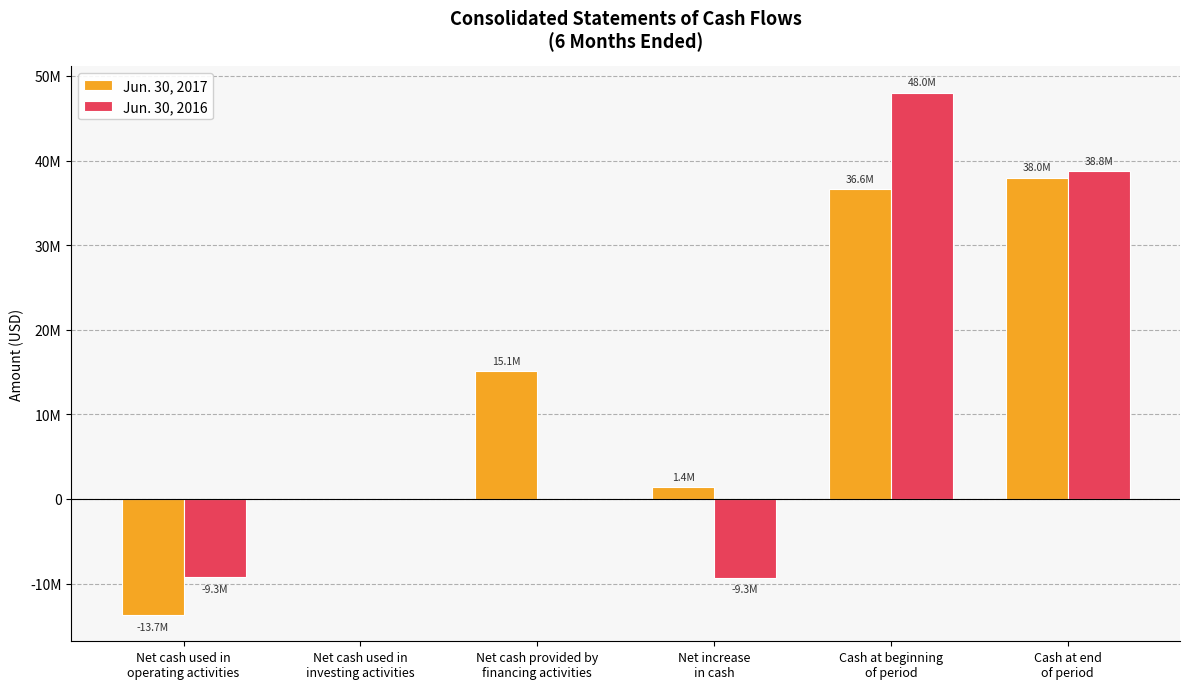

At which label does Jun. 30, 2016 first exceed 0?

Cash at beginning
of period